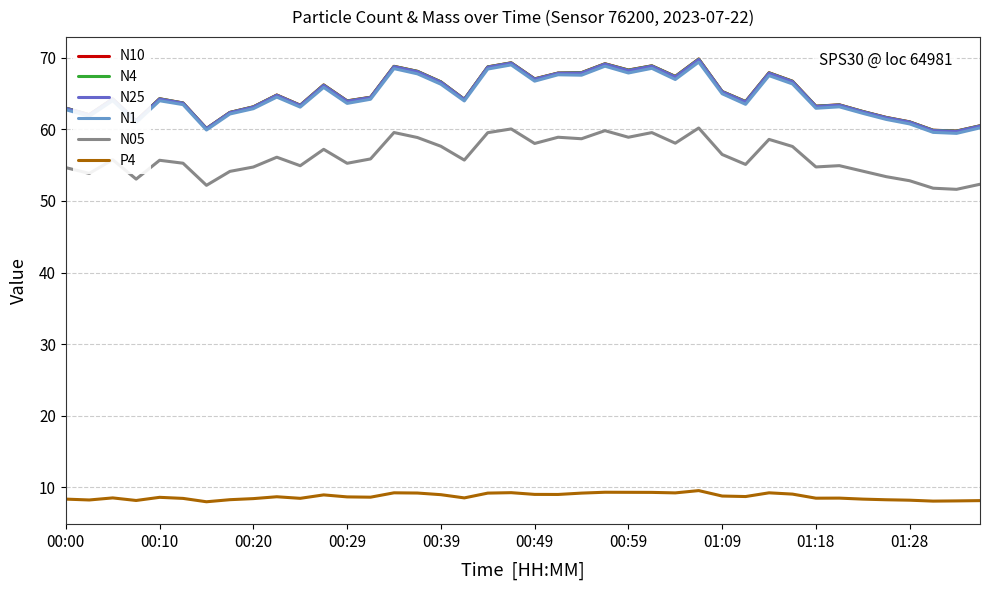

What is the greatest value displayed?

69.8